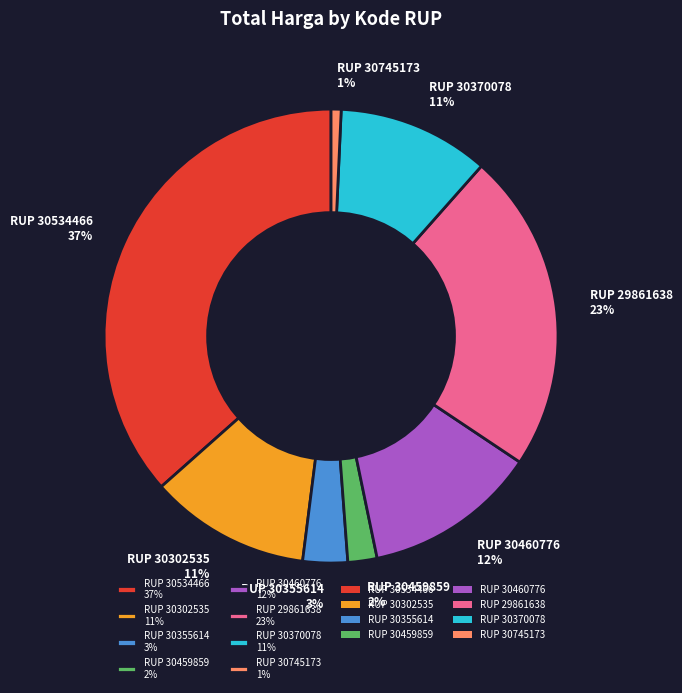

Which has a higher value, RUP 30534466 37% or RUP 30745173 1%?

RUP 30534466 37%